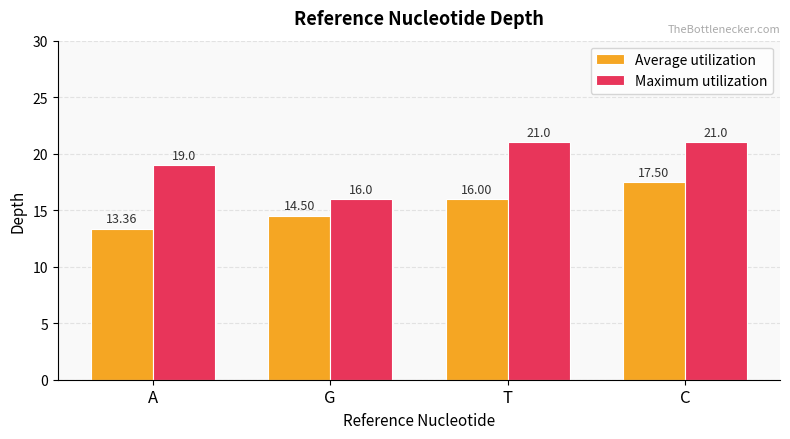

The Maximum utilization series shows 5.6 at G. True or false?

False